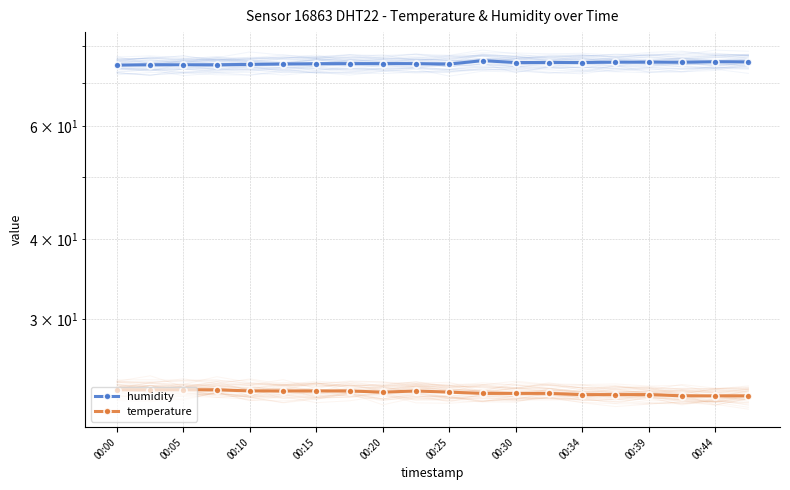

At 00:34, list the series in order from smallest to largest.

temperature, humidity